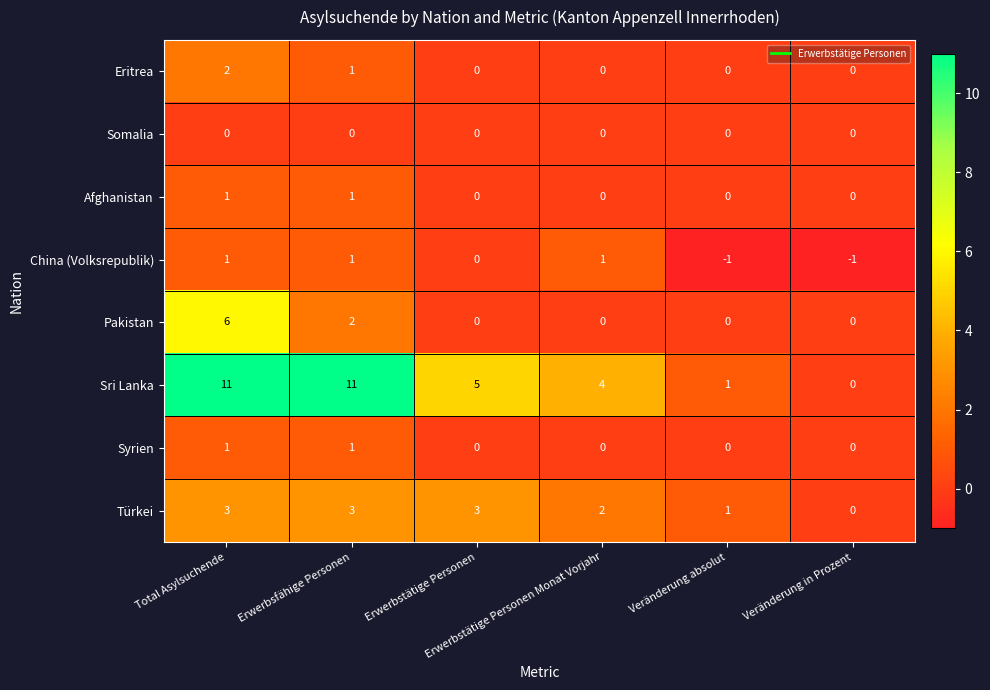

At which category is the sum across all series the highest?

Total Asylsuchende